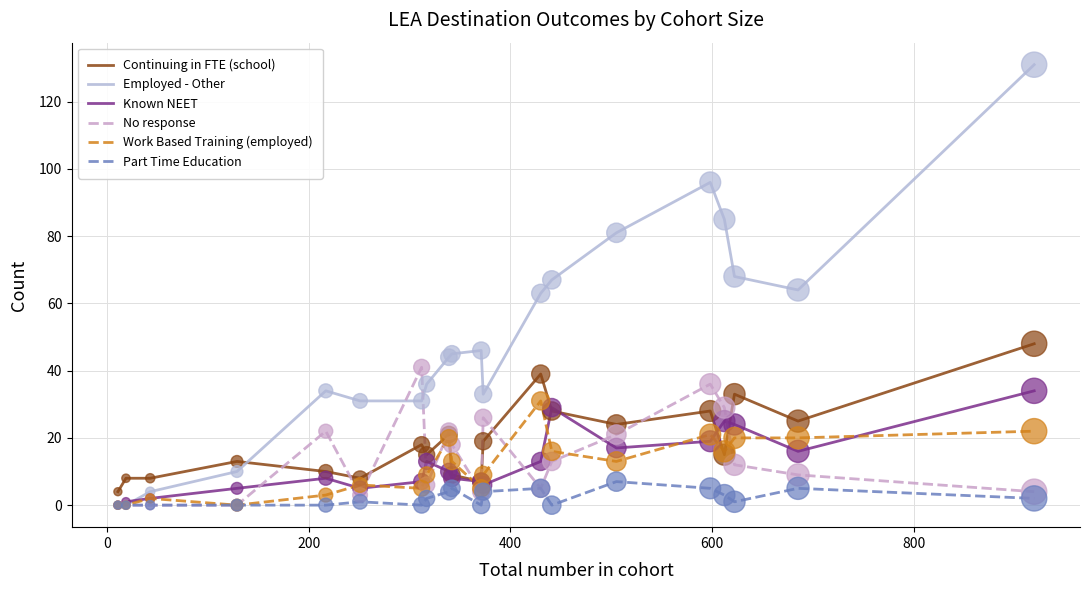

Which series has the largest total across all categories?

Employed - Other